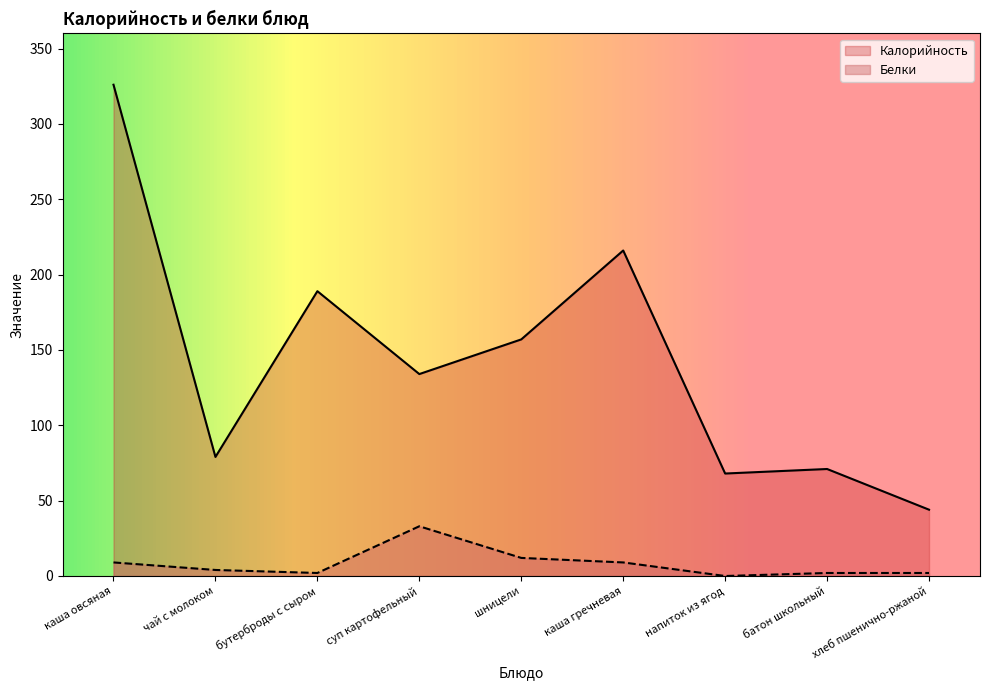

At which label does Белки reach its minimum?

напиток из ягод